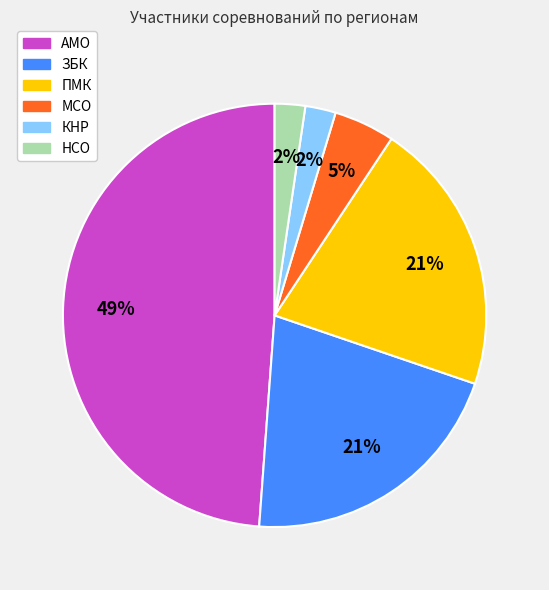

Combined, do НСО and КНР account for over 50%?

No